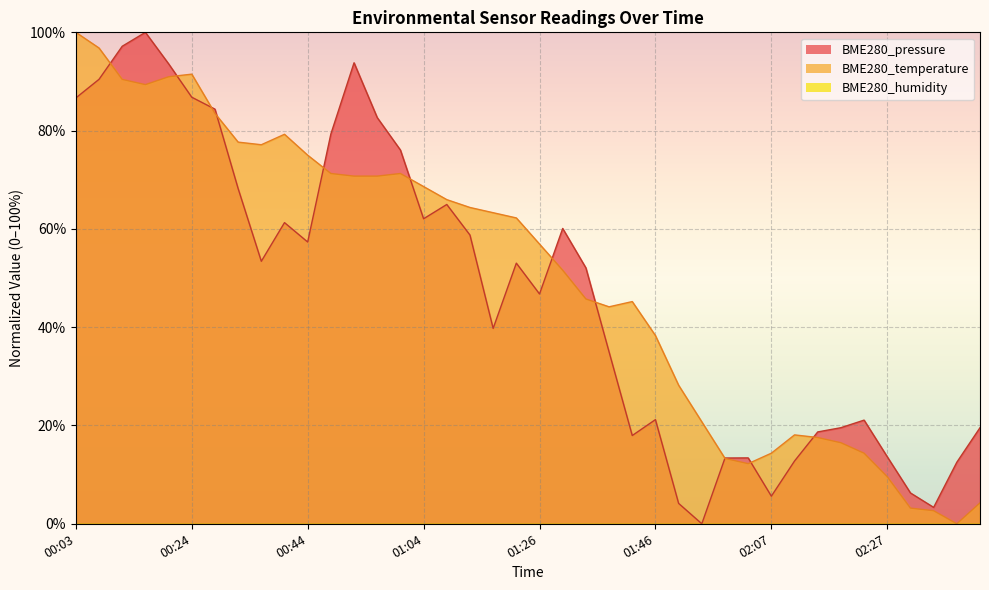

What is the value of the BME280_pressure point at the 26th from the left?

21.2